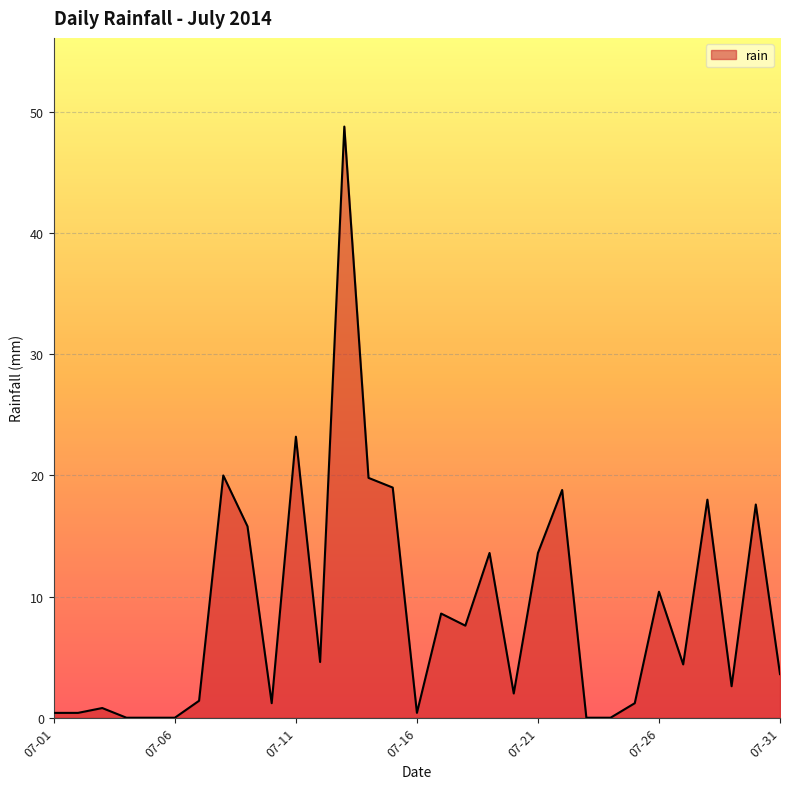

What is the difference between the maximum and minimum values?

48.8